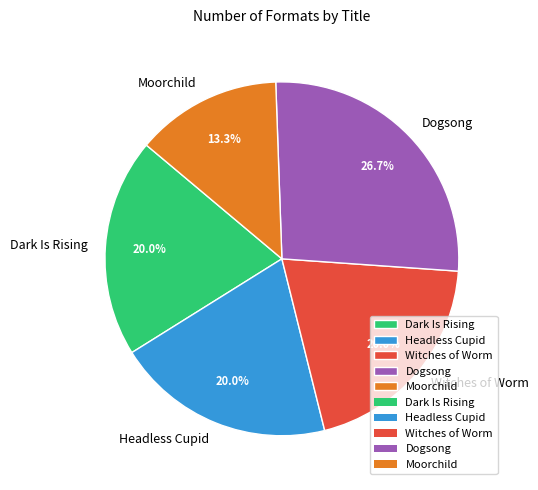

What is the total percentage of Dark Is Rising and Headless Cupid?

40.0%